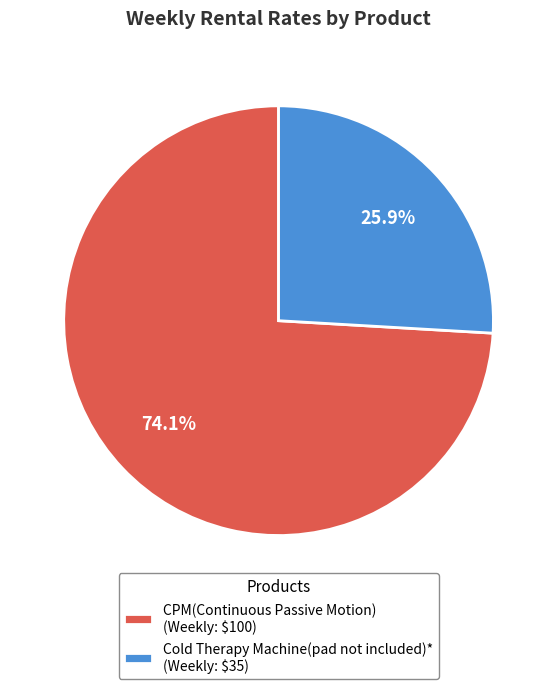

True or false: Cold Therapy Machine(pad not included)* accounts for 26% of the total.

True